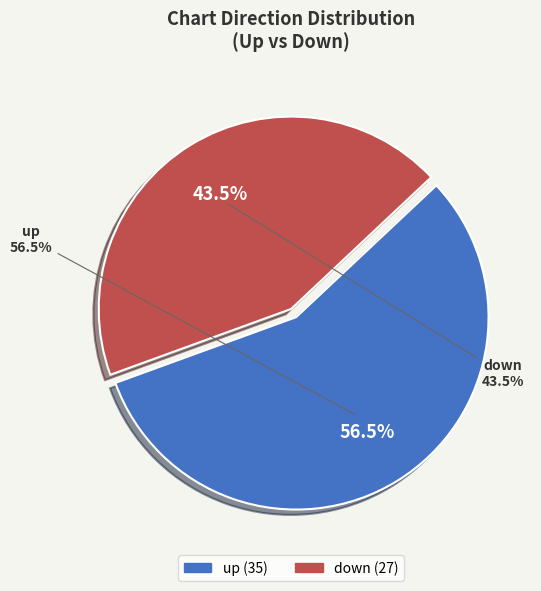

What is the change in value from up to down?

-8